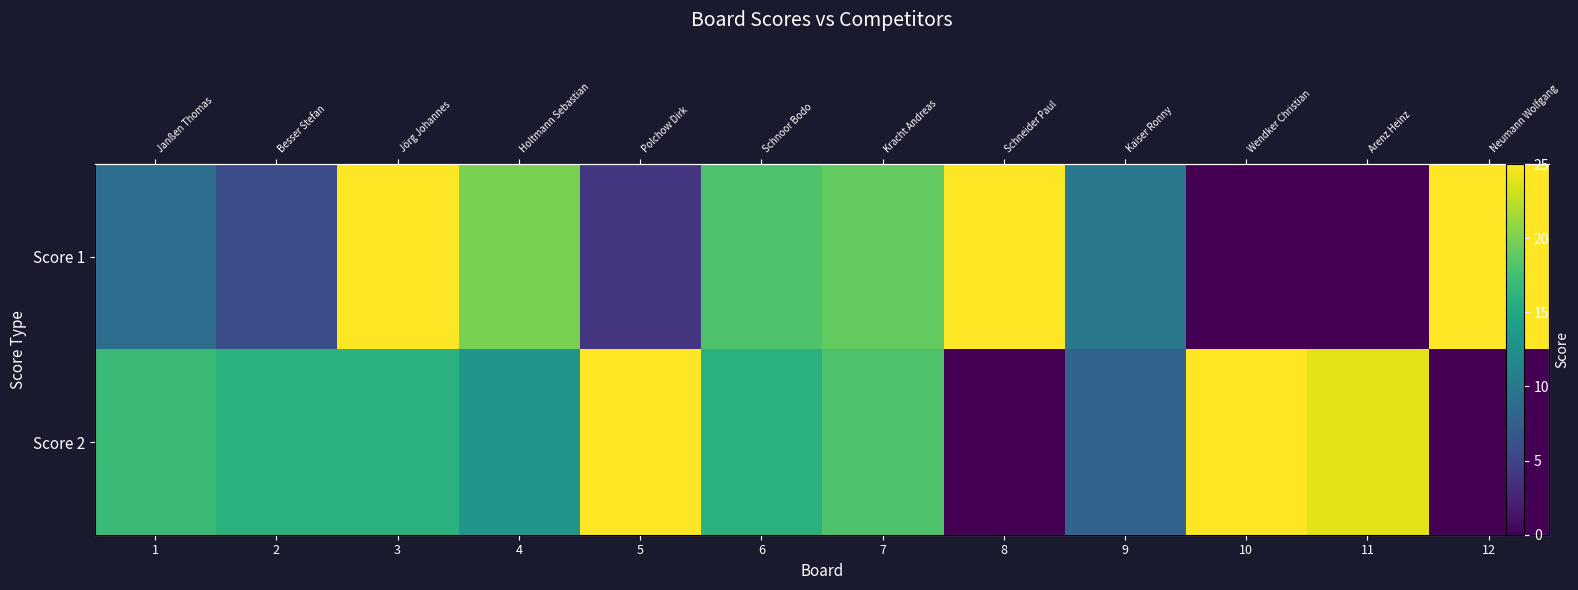

Which category has the highest value in the Score 1 series?

3